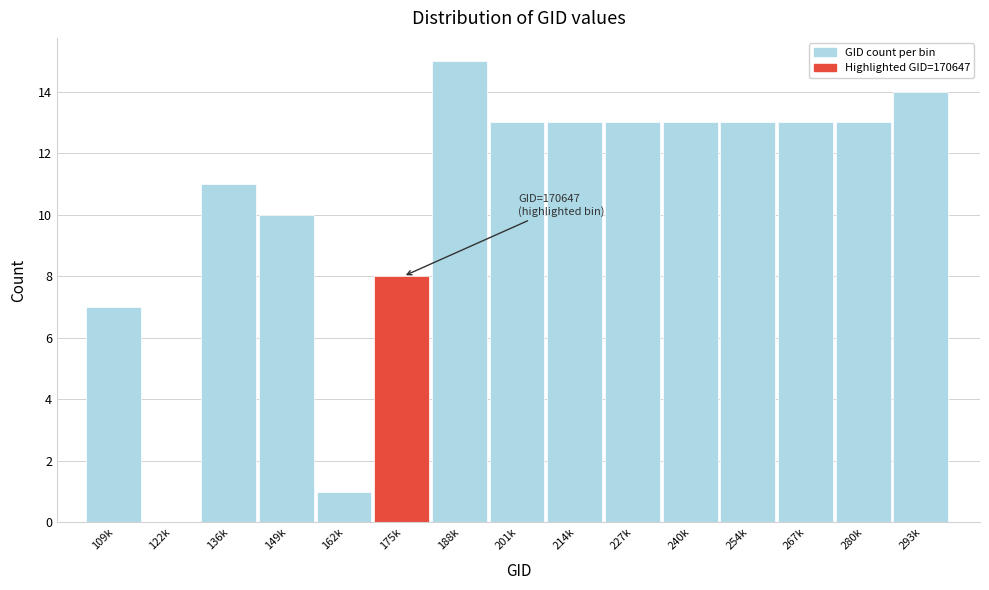

Reading right to left, list all the values displayed in this chart.

293k=14	280k=13	267k=13	254k=13	240k=13	227k=13	214k=13	201k=13	188k=15	175k=8	162k=1	149k=10	136k=11	122k=0	109k=7